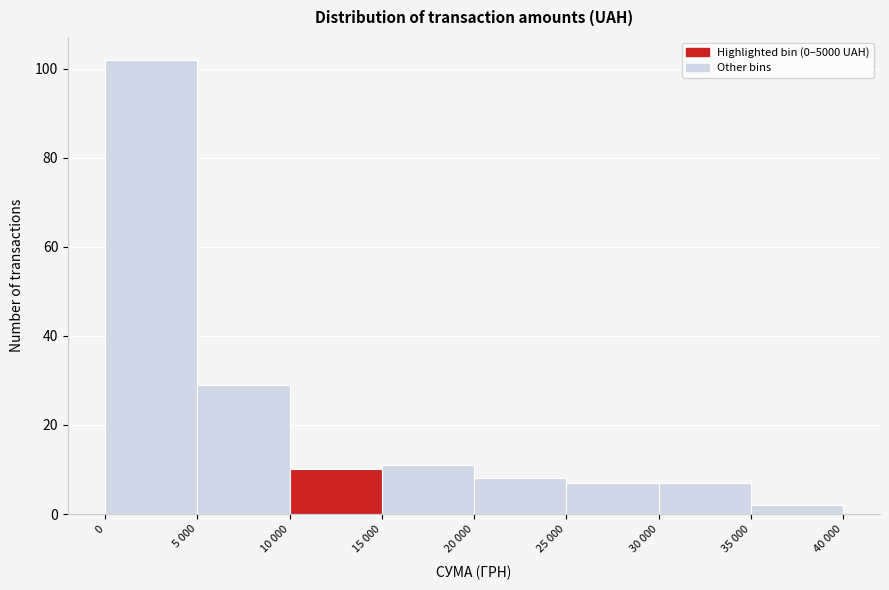

Reading left to right, what are all the values shown in this chart?

102	29	10	11	8	7	7	2